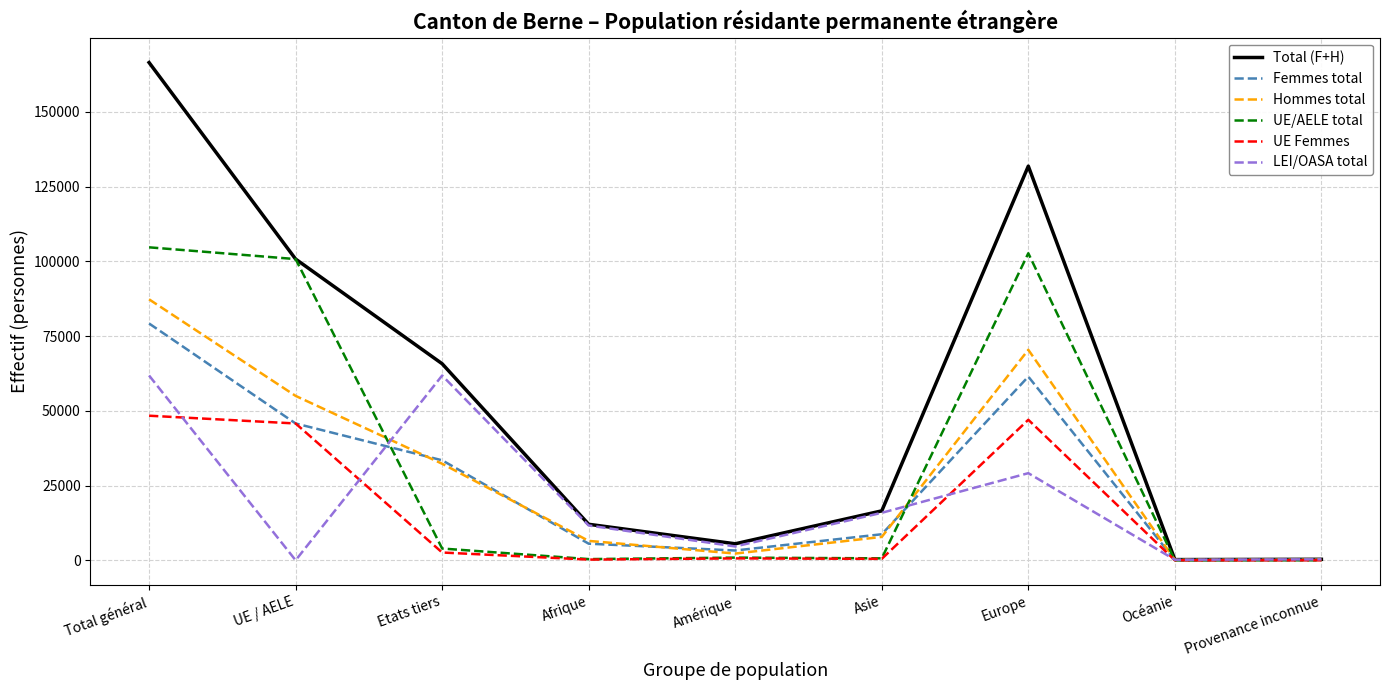

Between which two adjacent categories do Femmes total and LEI/OASA total first intersect?

UE / AELE and Etats tiers